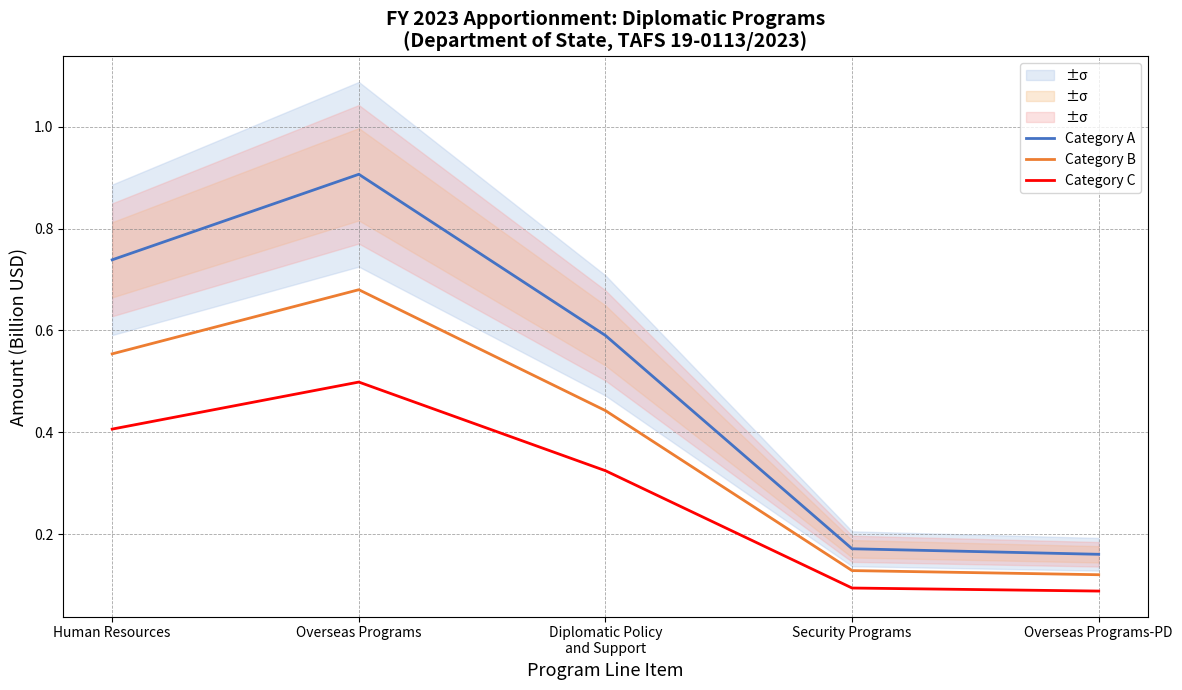

True or false: Category B and Category A cross at least once.

False